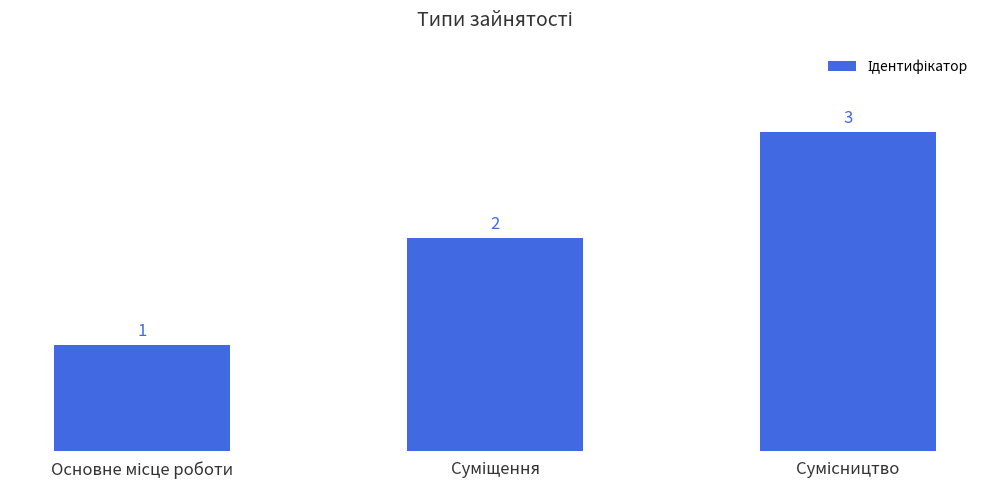

How many values are between 1 and 3?

3